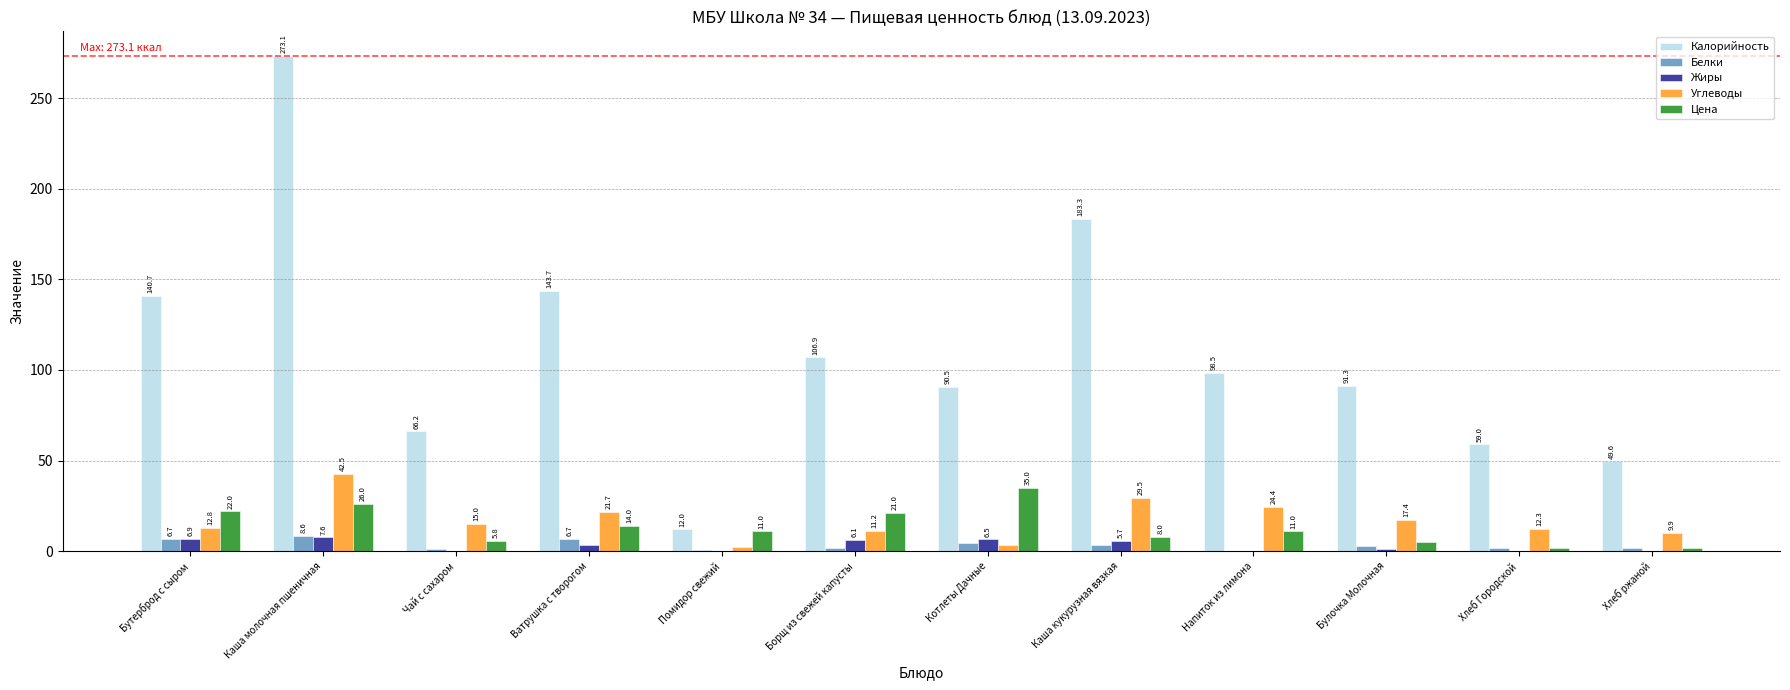

The value of Калорийность at Каша кукурузная вязкая is 249.8. True or false?

False